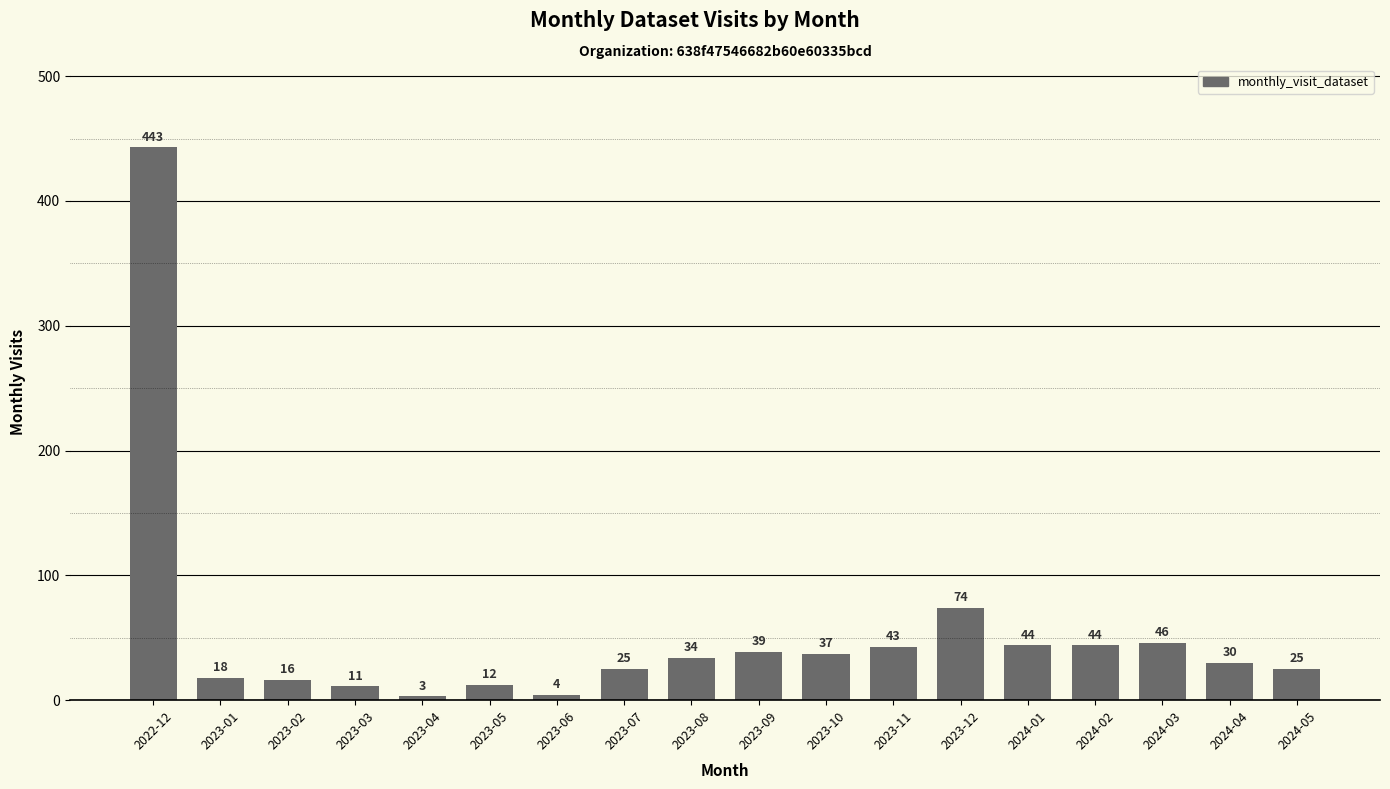

Where is the data nearest to the value 223?

2023-12